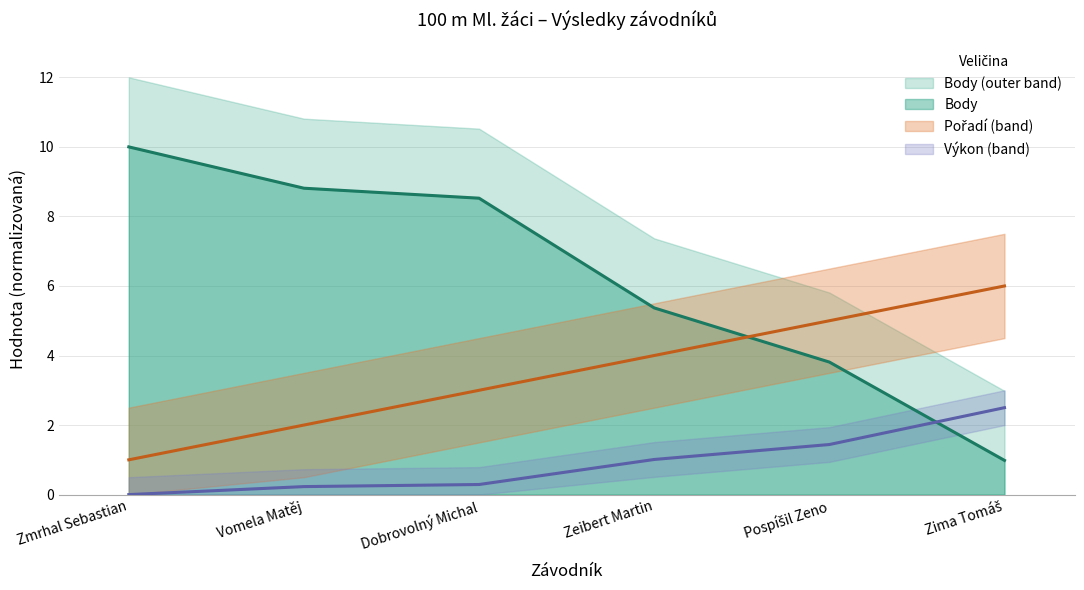

True or false: Pořadí and Výkon intersect in this chart.

False